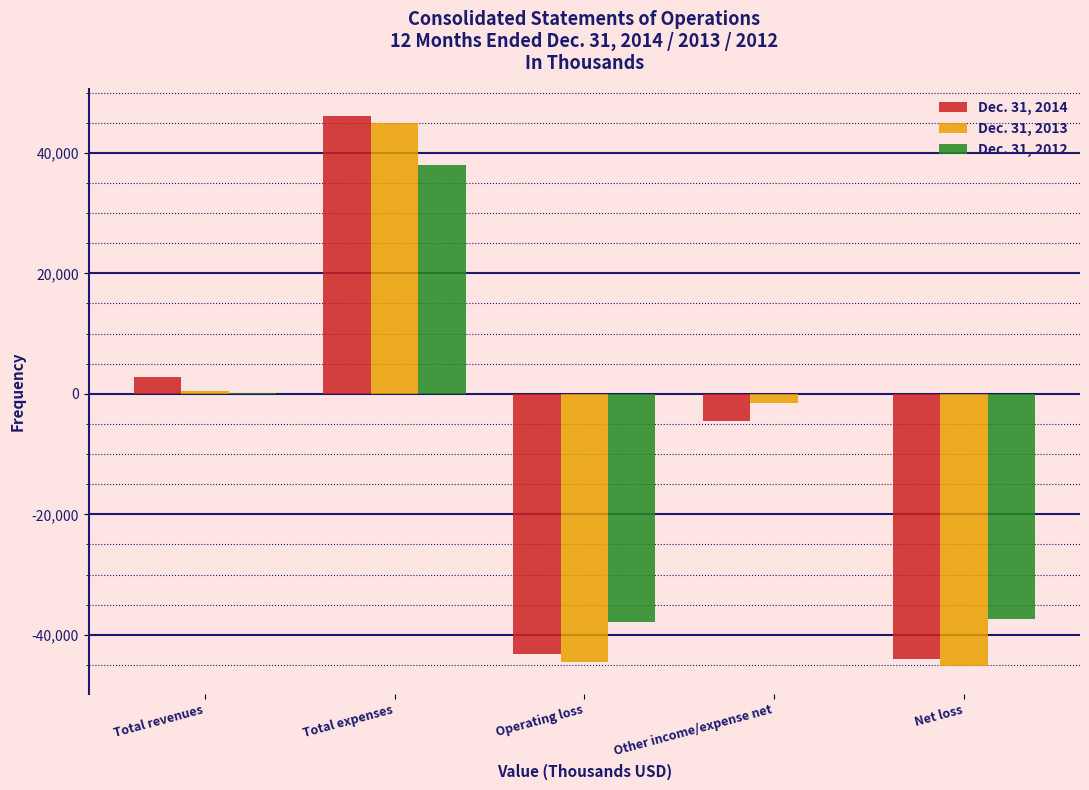

Which series changed the most between Total expenses and Operating loss?

Dec. 31, 2013